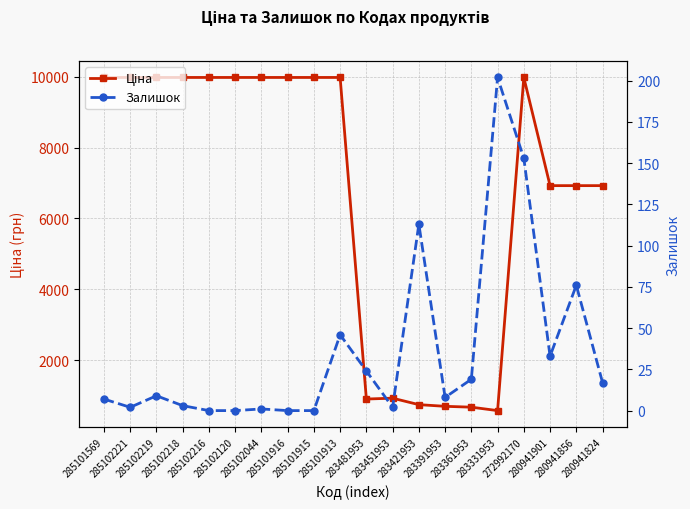

Is the value of Ціна at 285102221 greater than the value of Залишок at 285101916?

Yes